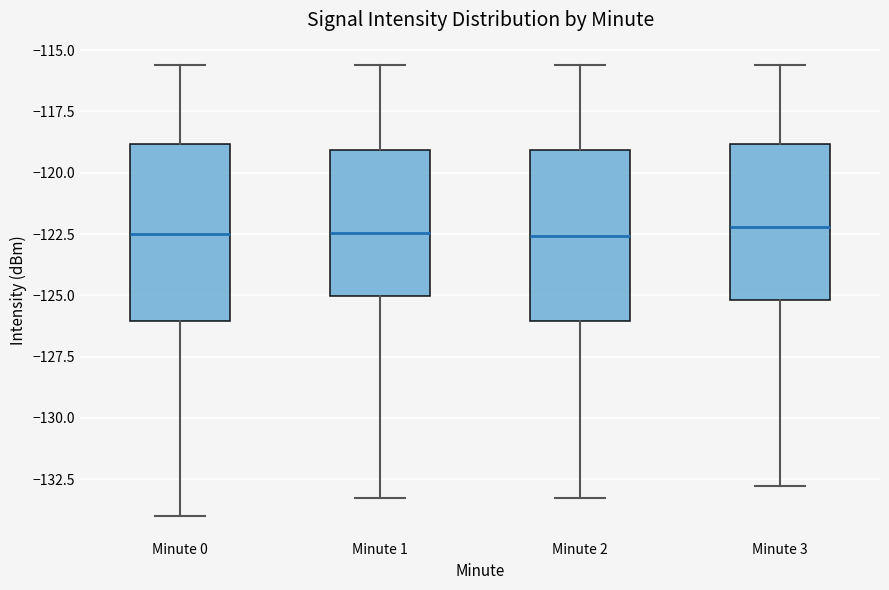

Where is the lower edge of the box for Minute 2 on the y-axis? The values are not printed on the chart, so give them approximately, as read against the axis.

-126.0